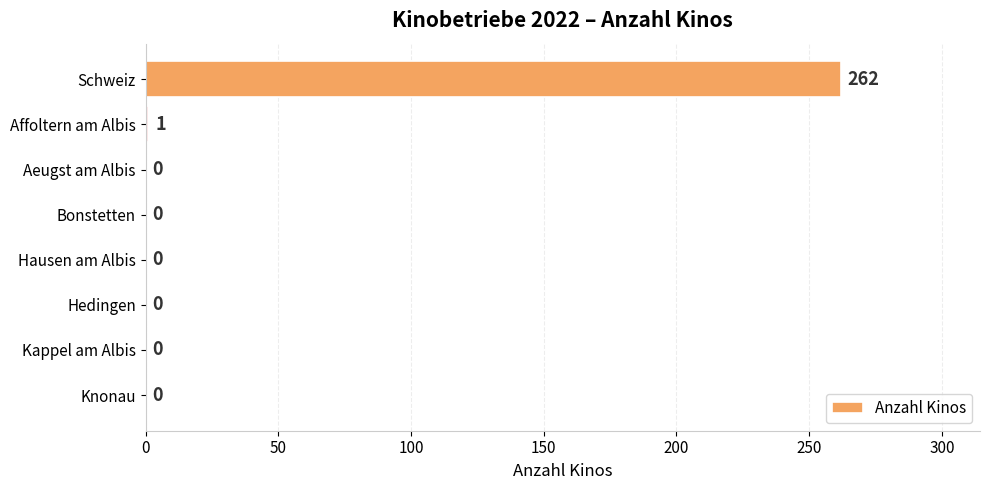

How many categories are shown in the chart?

8